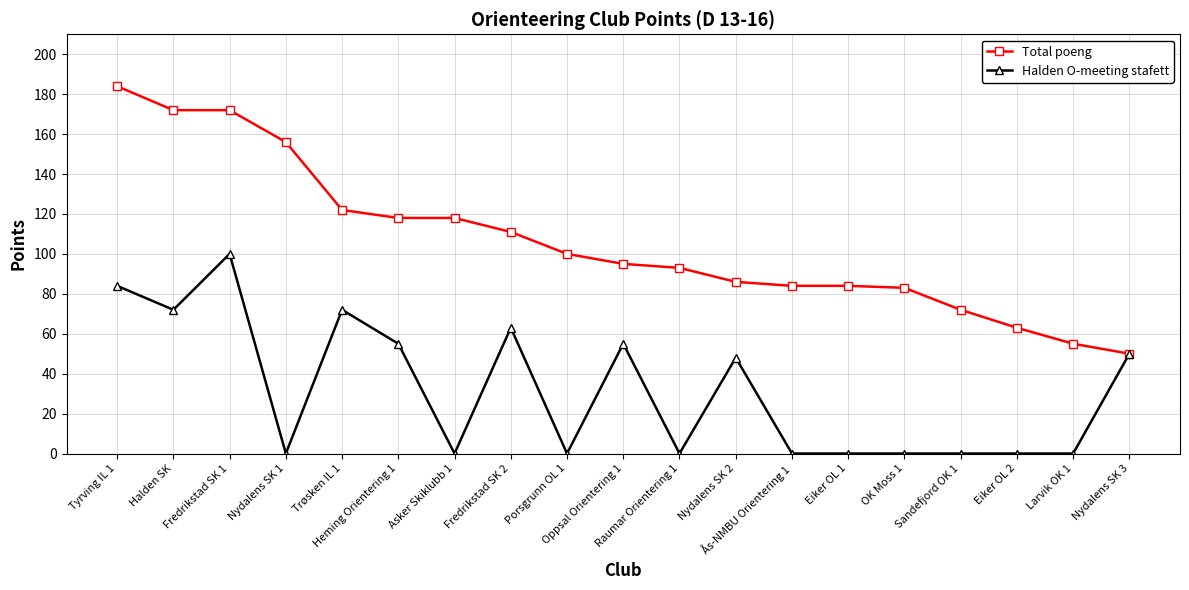

Which label corresponds to the largest value in the chart?

Tyrving IL 1